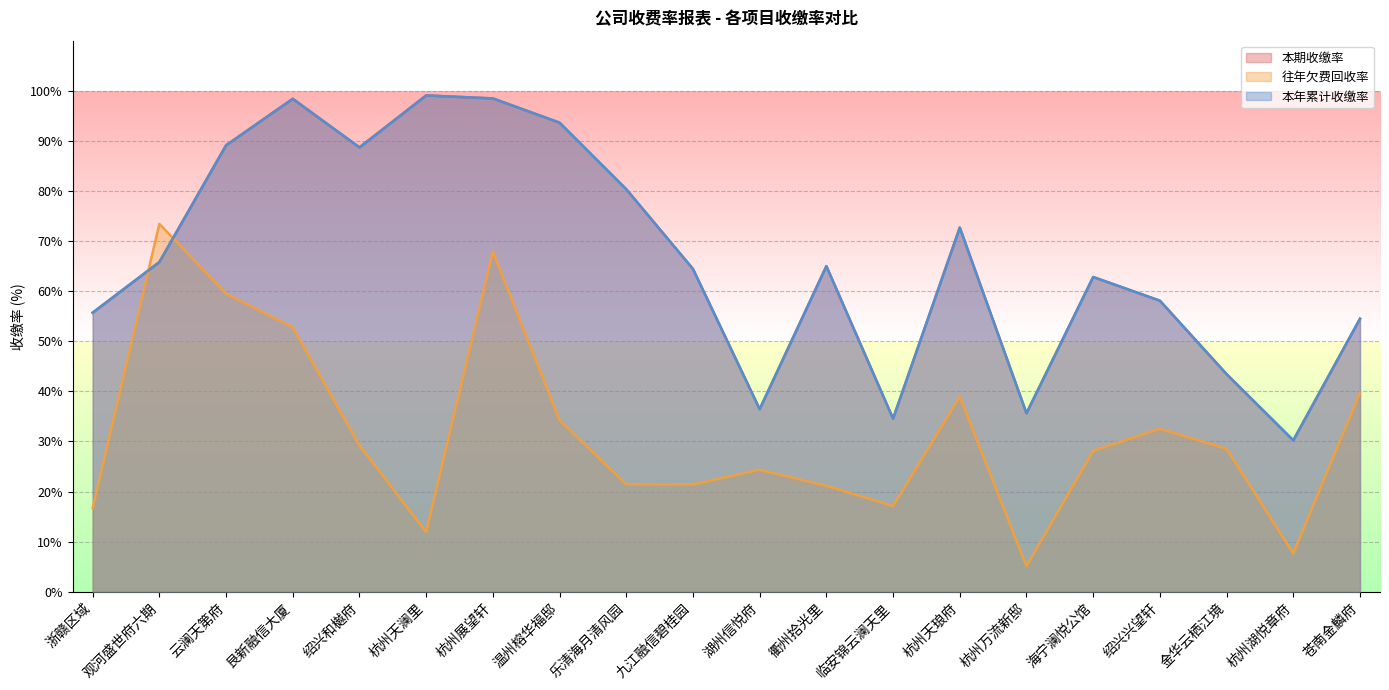

How many intersections are there between 往年欠费回收率 and 本期收缴率?

2